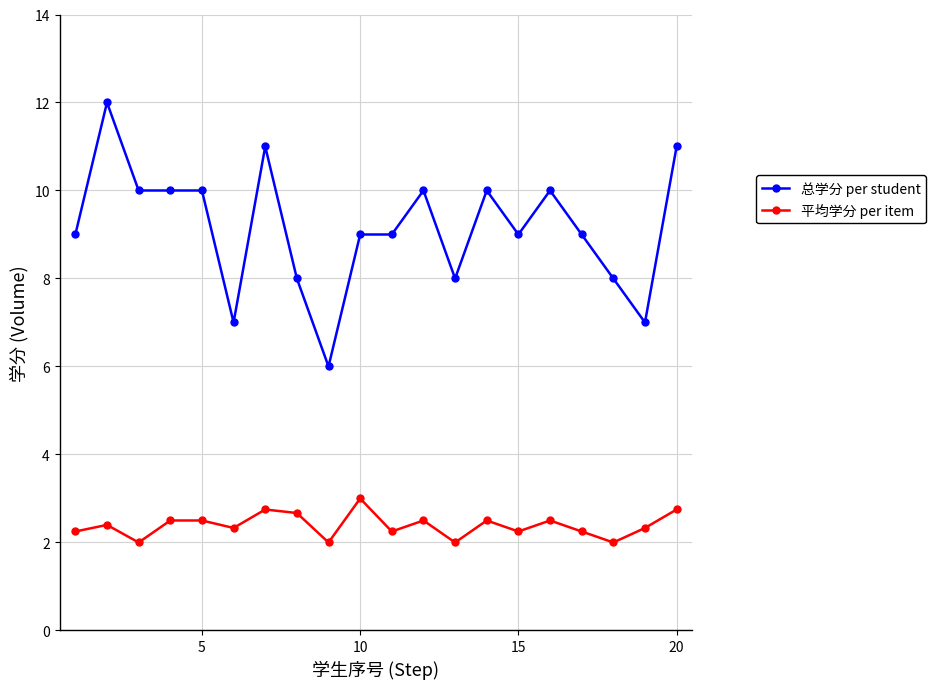

What is the sum of all 总学分 per student values?

183.0